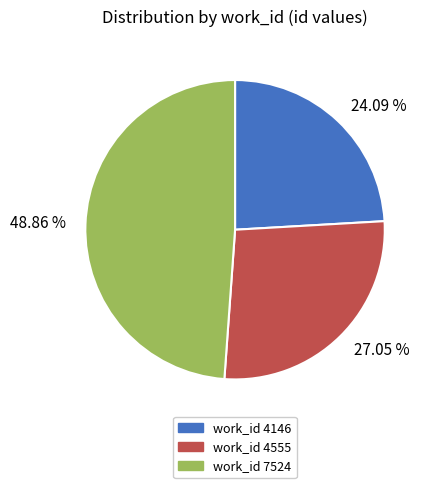

Rank the categories by value from highest to lowest.

48.86 %, 27.05 %, 24.09 %